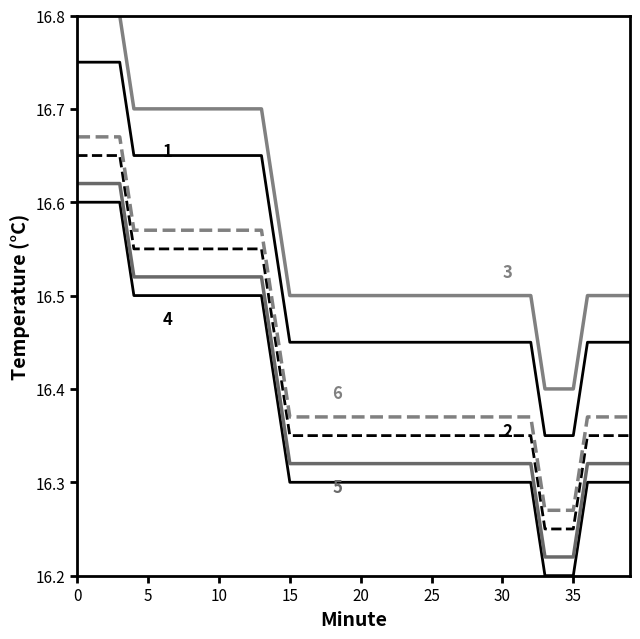

How many lines are shown in the chart?

6